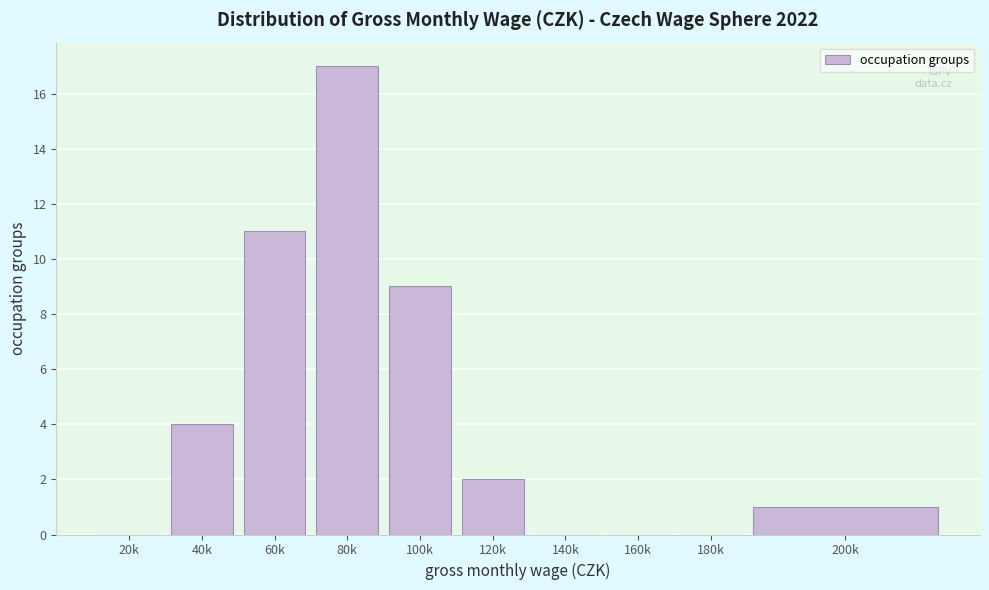

Reading left to right, what are all the values shown in this chart?

20k=0	40k=4	60k=11	80k=17	100k=9	120k=2	140k=0	160k=0	180k=0	200k=1